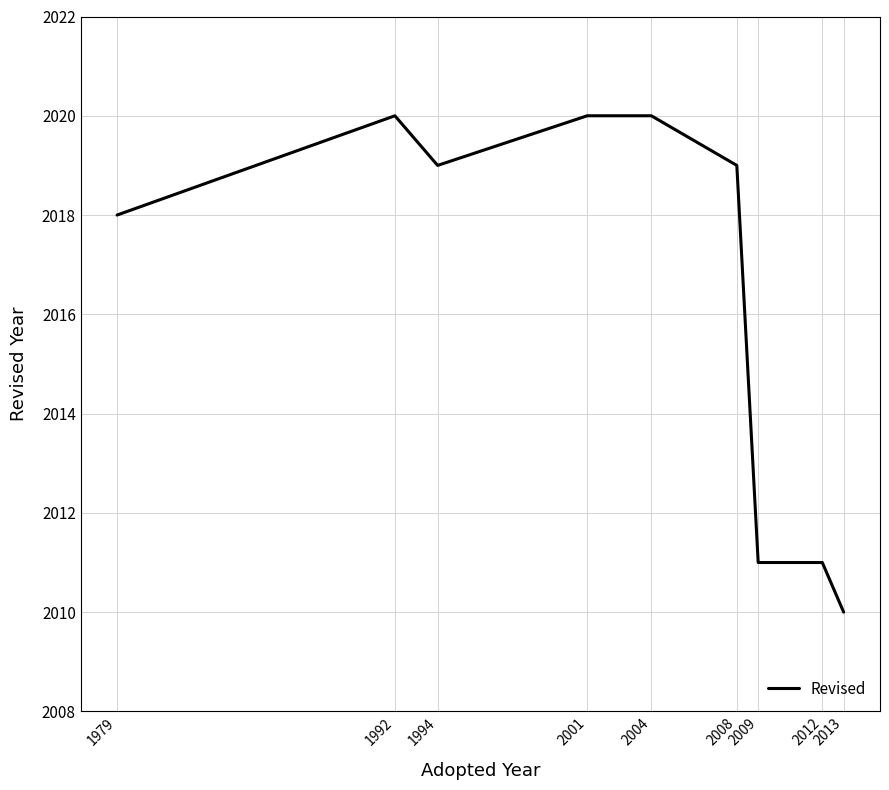

What is the difference between the second highest and minimum values?

10